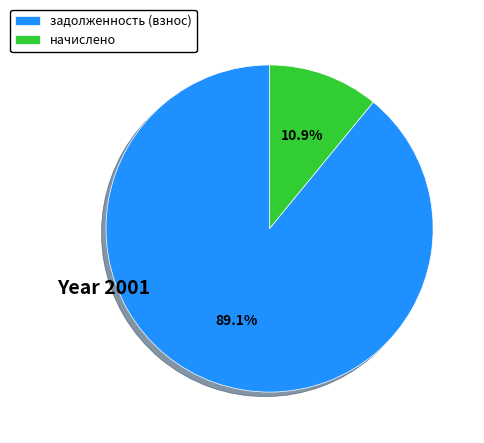

Rank the categories by value from highest to lowest.

задолженность (взнос), начислено